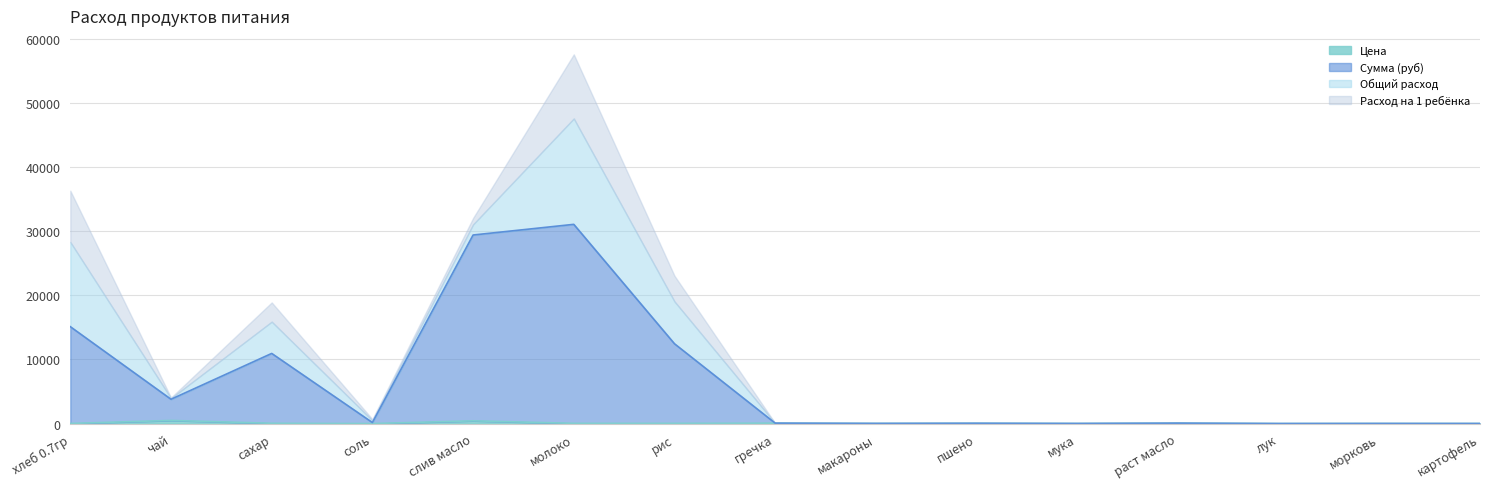

Read the Сумма (руб) value at гречка.

75.0